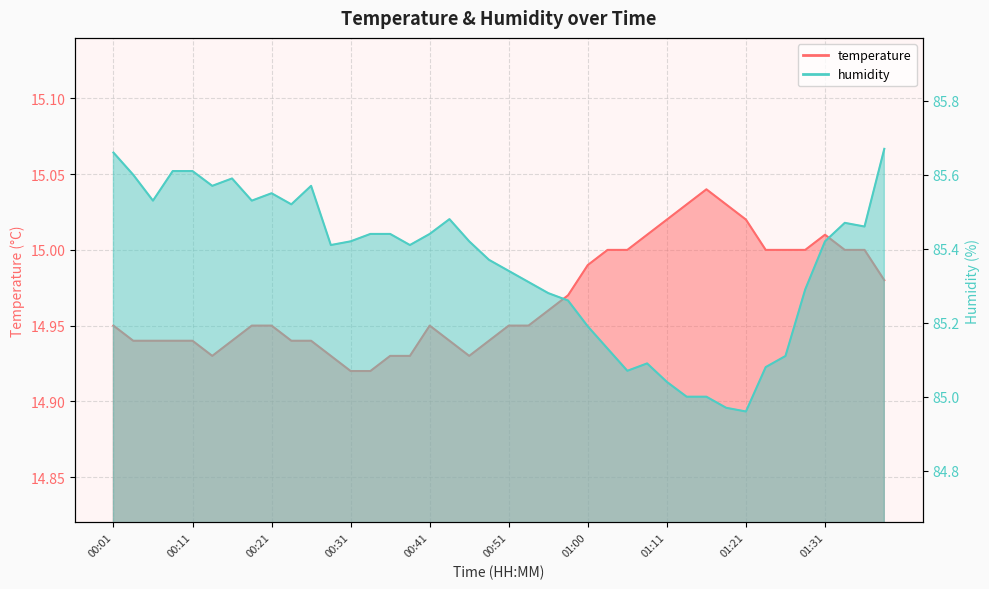

At which category is the sum across all series the highest?

01:39